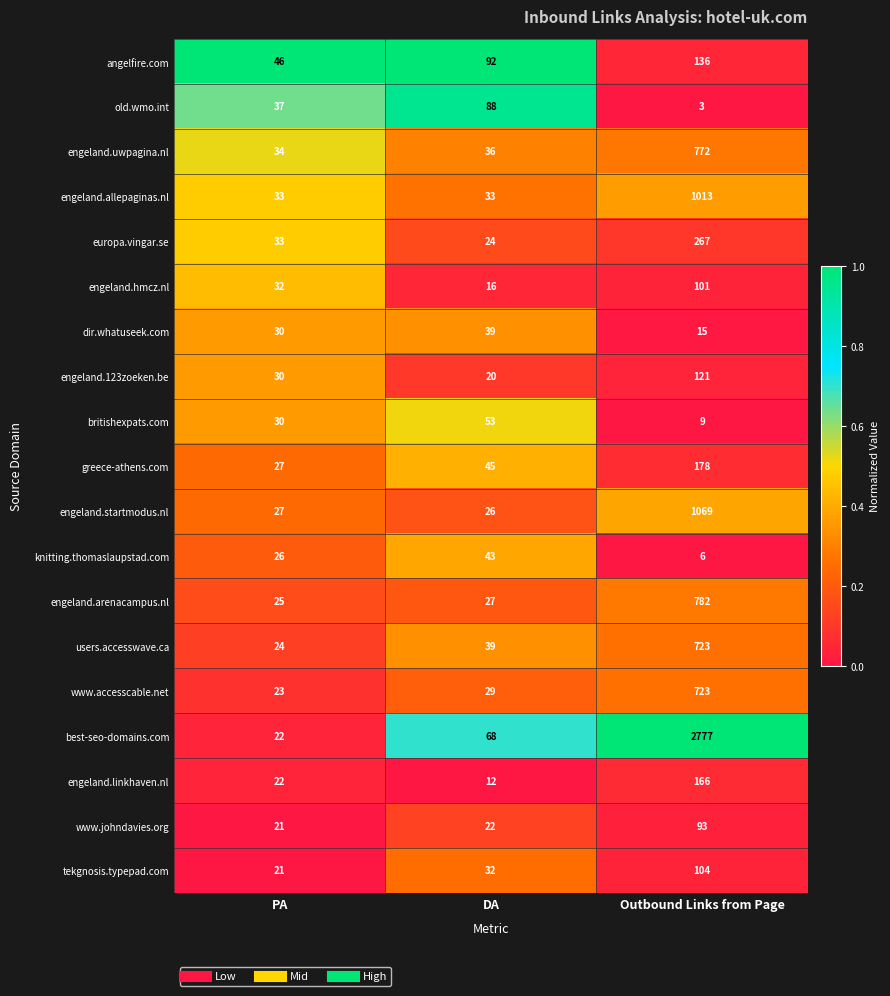

Which category has the lowest value in the best-seo-domains.com series?

PA